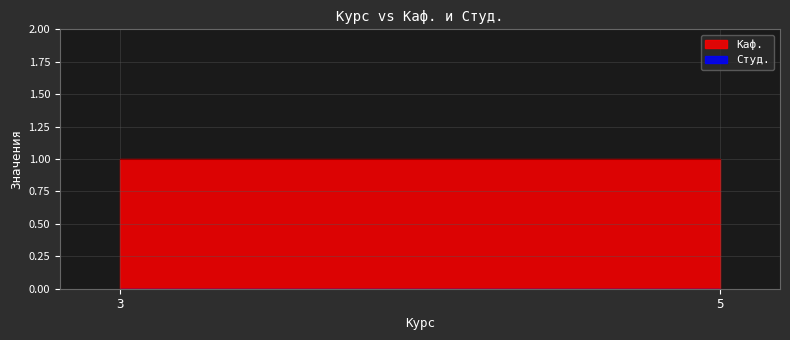

Which series has the largest total across all categories?

Каф.